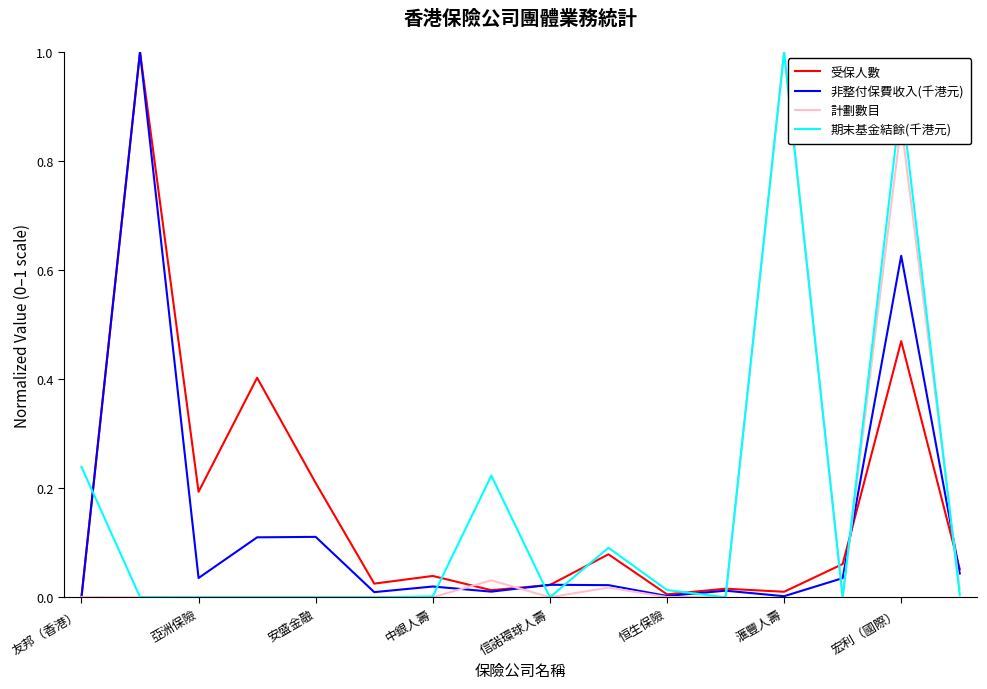

What is the highest value of the 非整付保費收入(千港元) series?

1.0